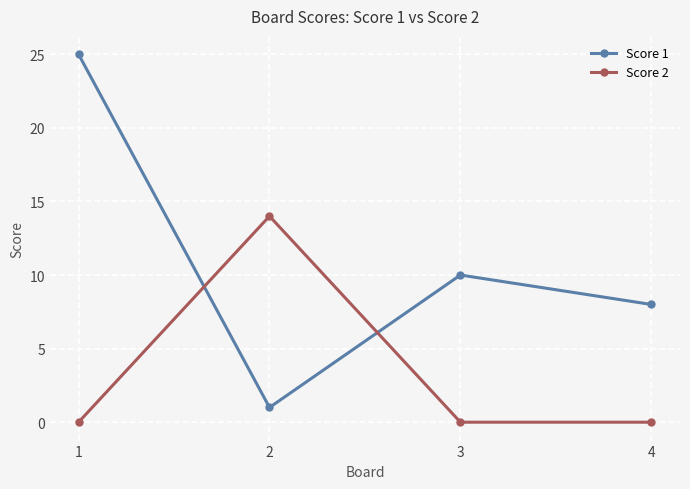

Does the chart have visible grid lines?

Yes